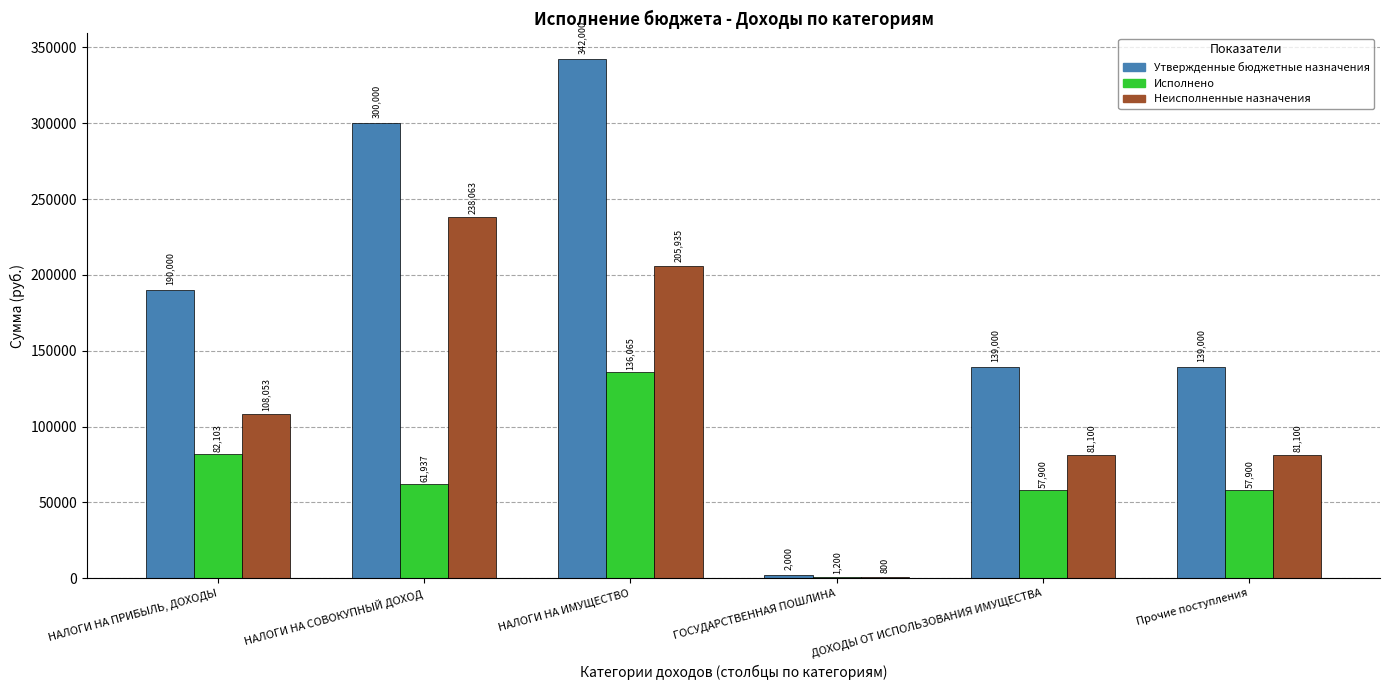

Are the bars horizontal?

No